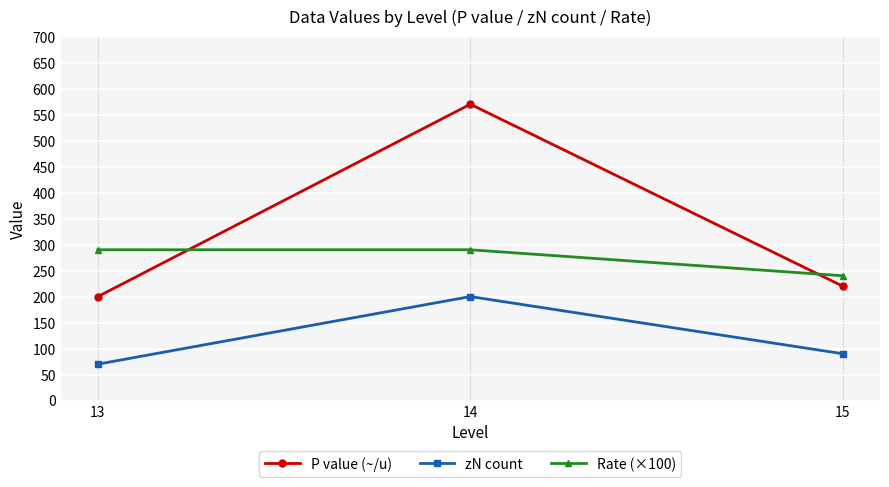

Read the Rate (×100) value at 15.

240